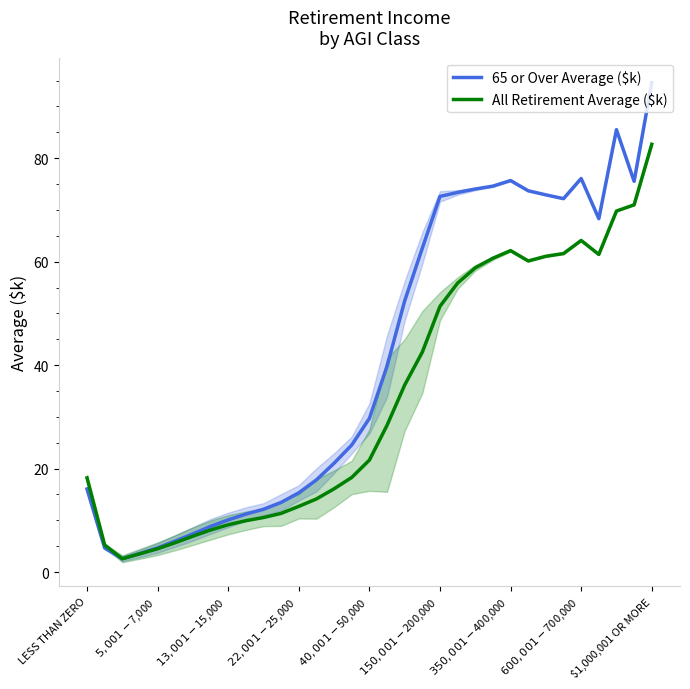

How many data points in All Retirement Average ($k) are above 21?

17